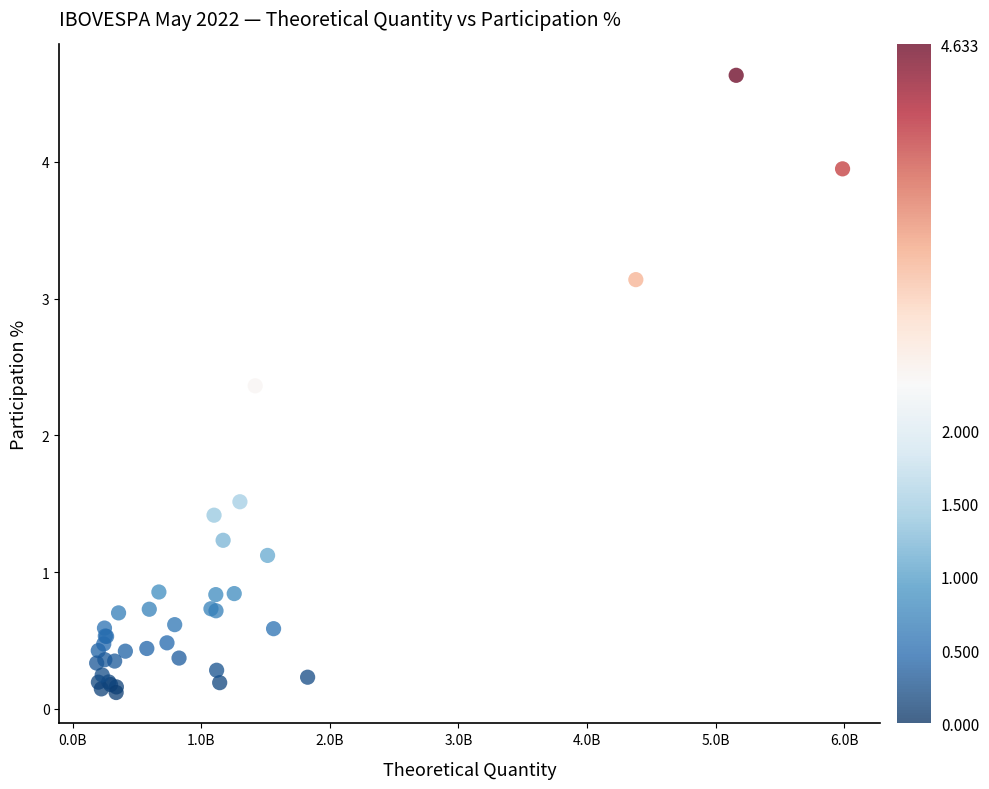

What Y value in the scatter plot is closest to 2?

2.4